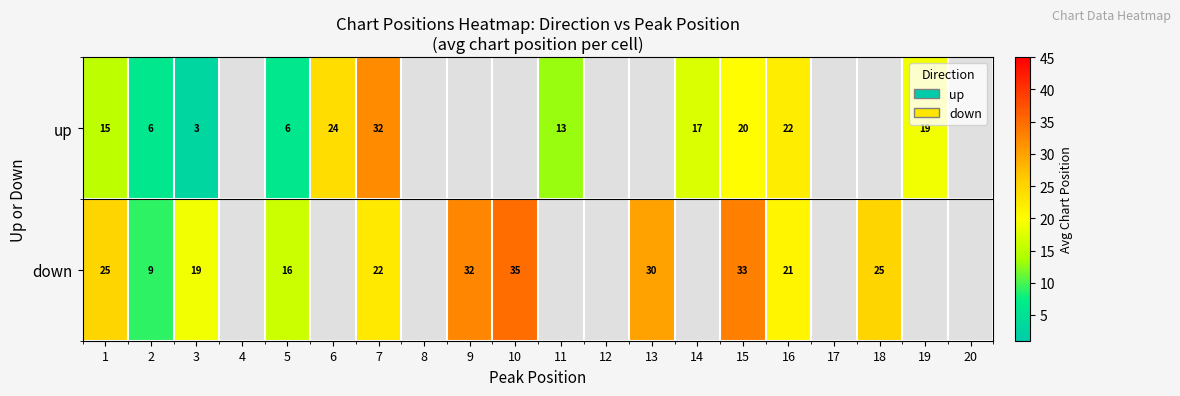

What is the total value across all series at 15?

53